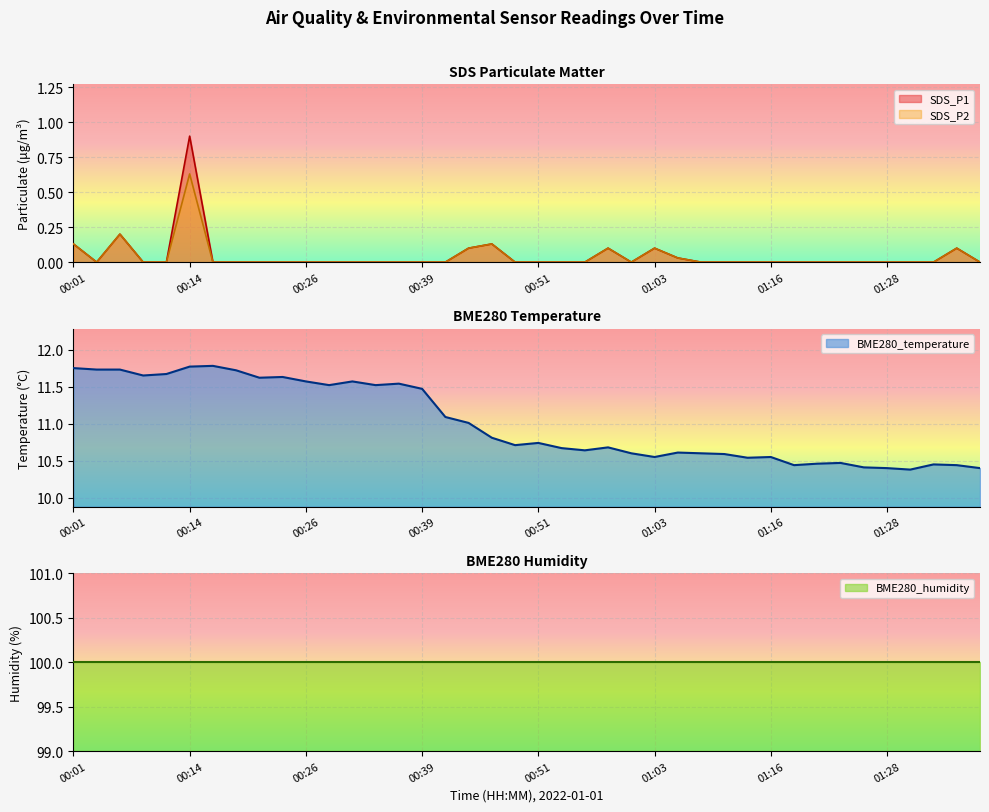

Is it true that SDS_P1 equals -0.3 at 00:29?

False